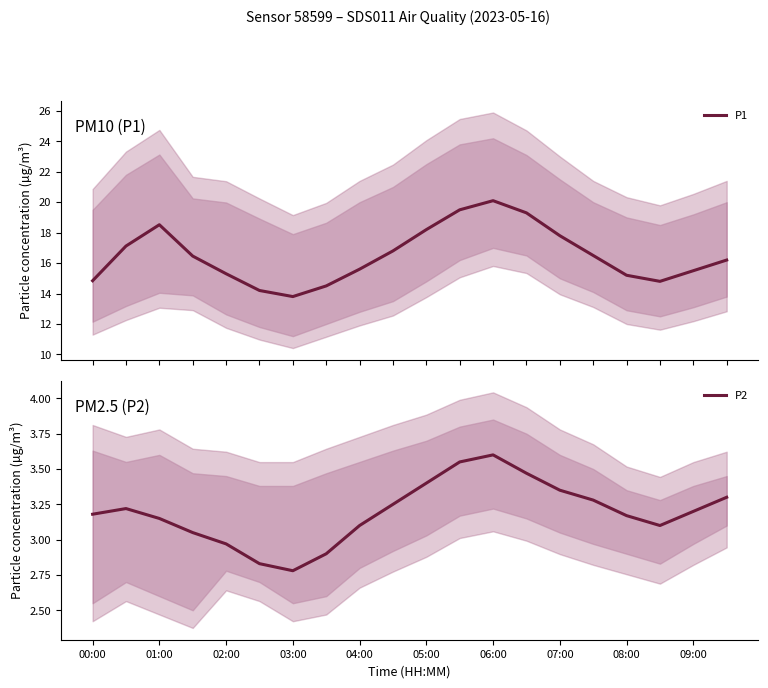

Is it true that P2 equals 1.9 at 01:00?

False